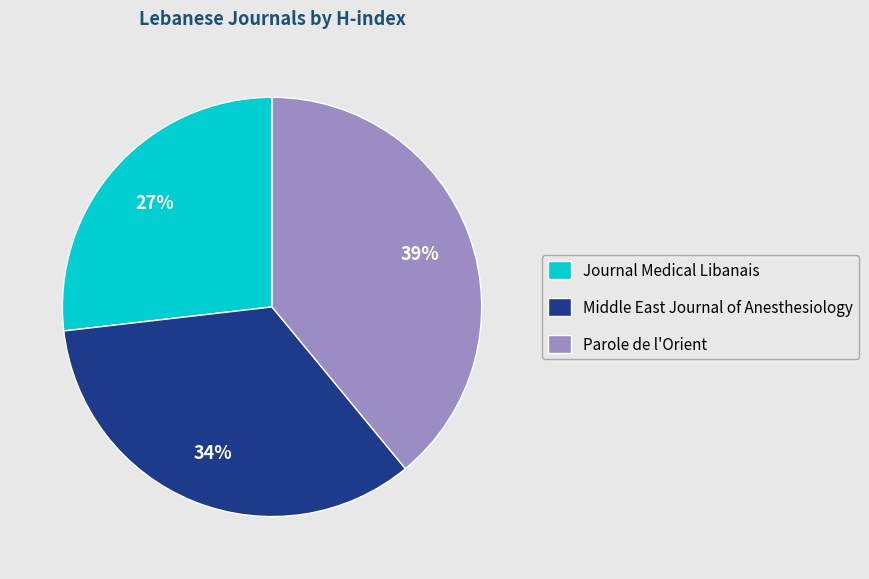

How many segments does this pie chart have?

3